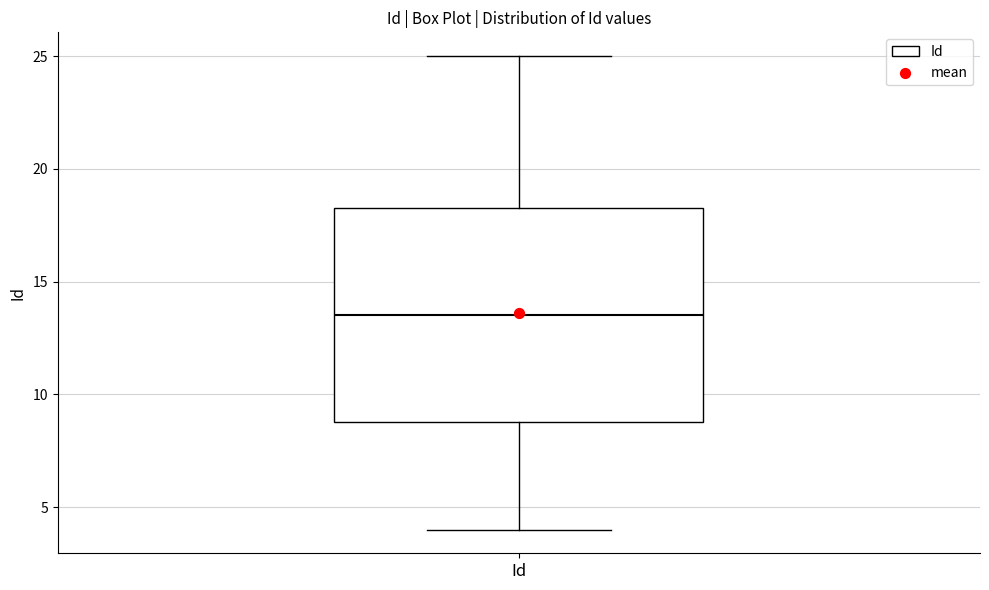

Transcribe this box plot: give where the median line is, the range the box spans, and where the two whiskers end, as read against the y-axis. The values are not printed on the chart, so give them approximately, as read against the axis.

median 13.5, box 9.0 to 18.5, whiskers 4.0 to 25.0